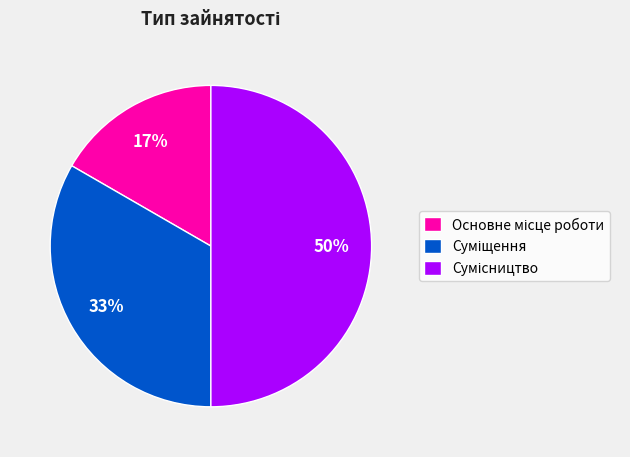

To the nearest percent, what is the difference between the largest and smallest slice percentages?

33%